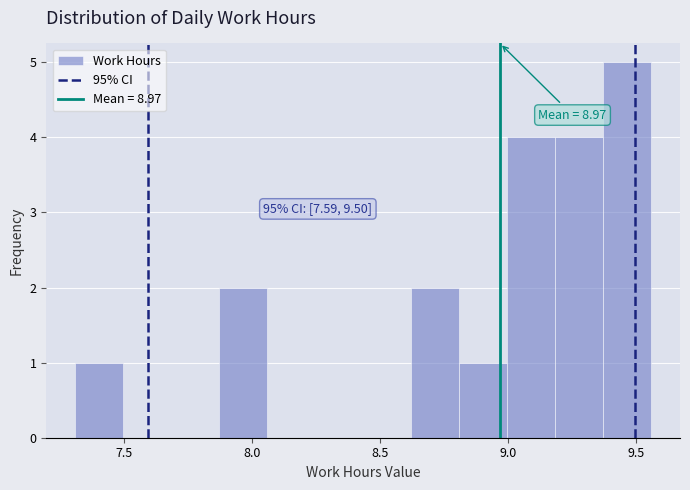

Around what value on the x-axis is the tallest bar? Give the approximate position of its centre, as read against the axis.

9.45